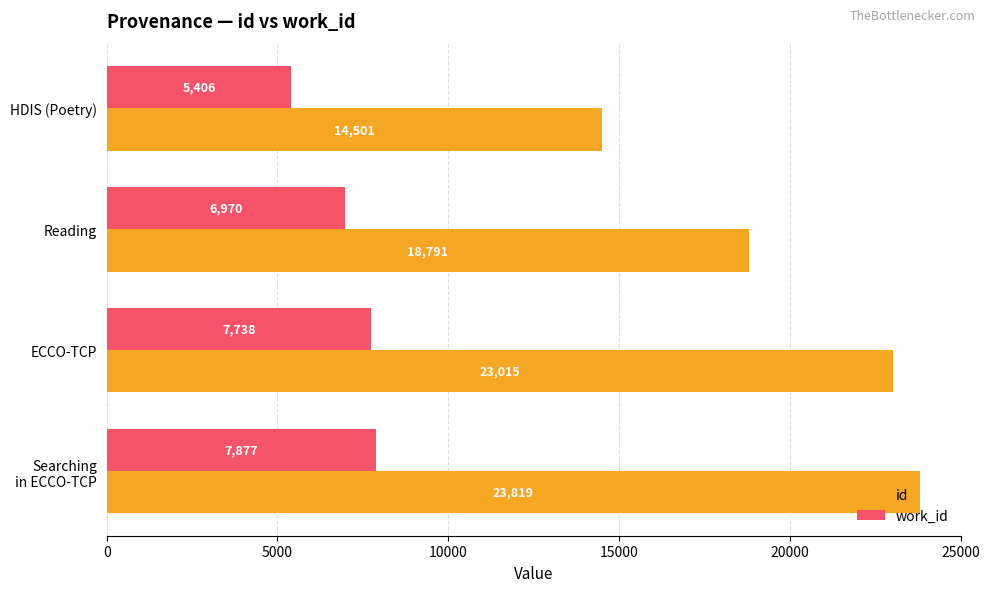

What is the approximate value of id at HDIS (Poetry)?

14501.0